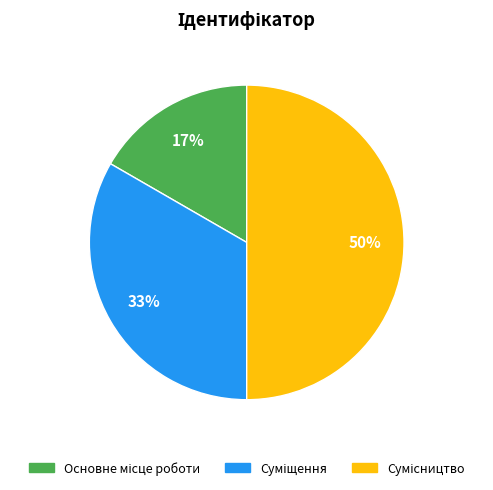

To the nearest percent, what is the average slice percentage?

33%